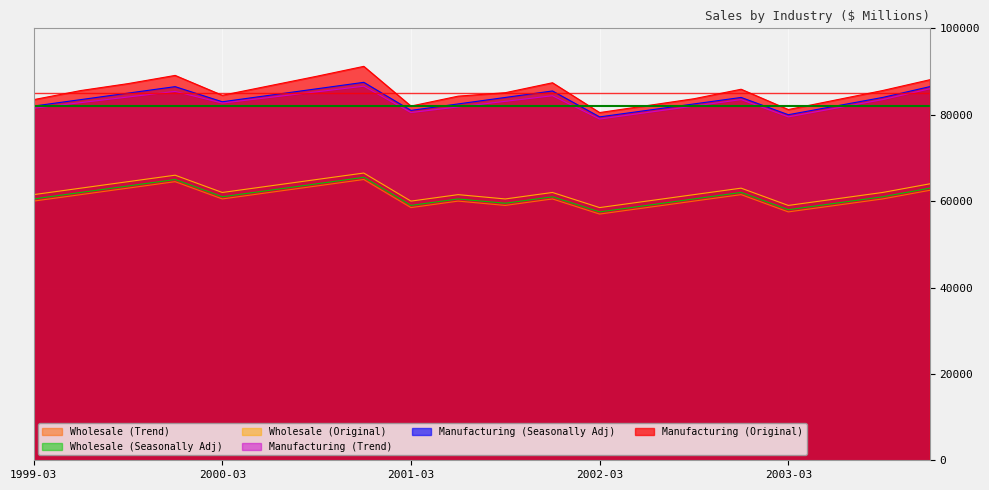

True or false: Wholesale (Original) and Manufacturing (Original) cross at least once.

False